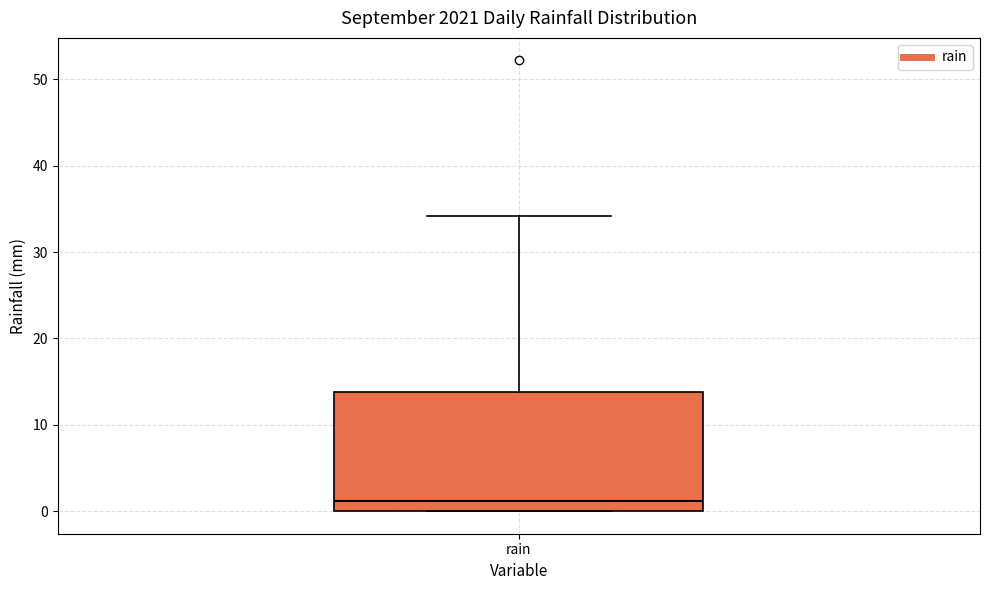

Where does the upper whisker of the box for rain end on the y-axis? The values are not printed on the chart, so give them approximately, as read against the axis.

34